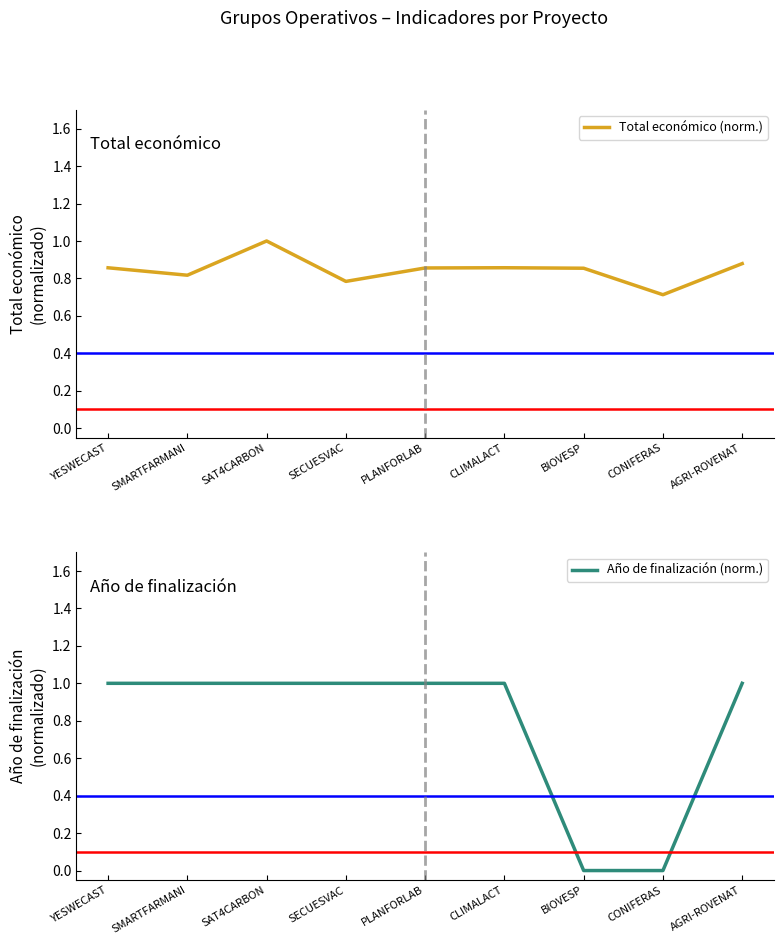

Where is the first local maximum for Total económico (norm.)?

SAT4CARBON